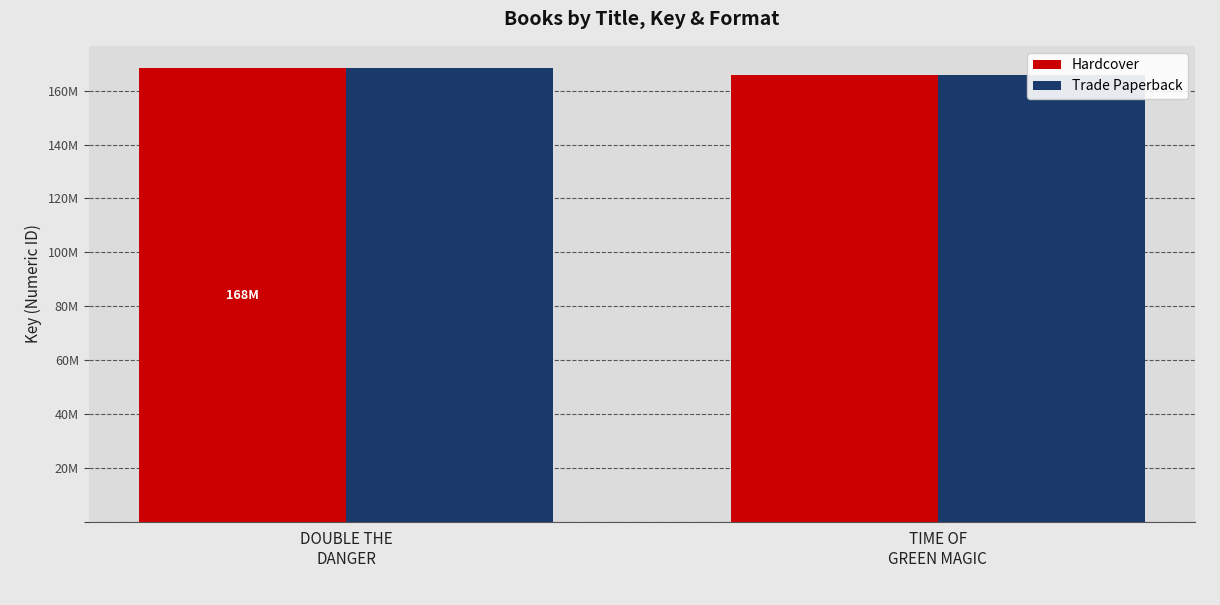

How many bars are there in total?

4